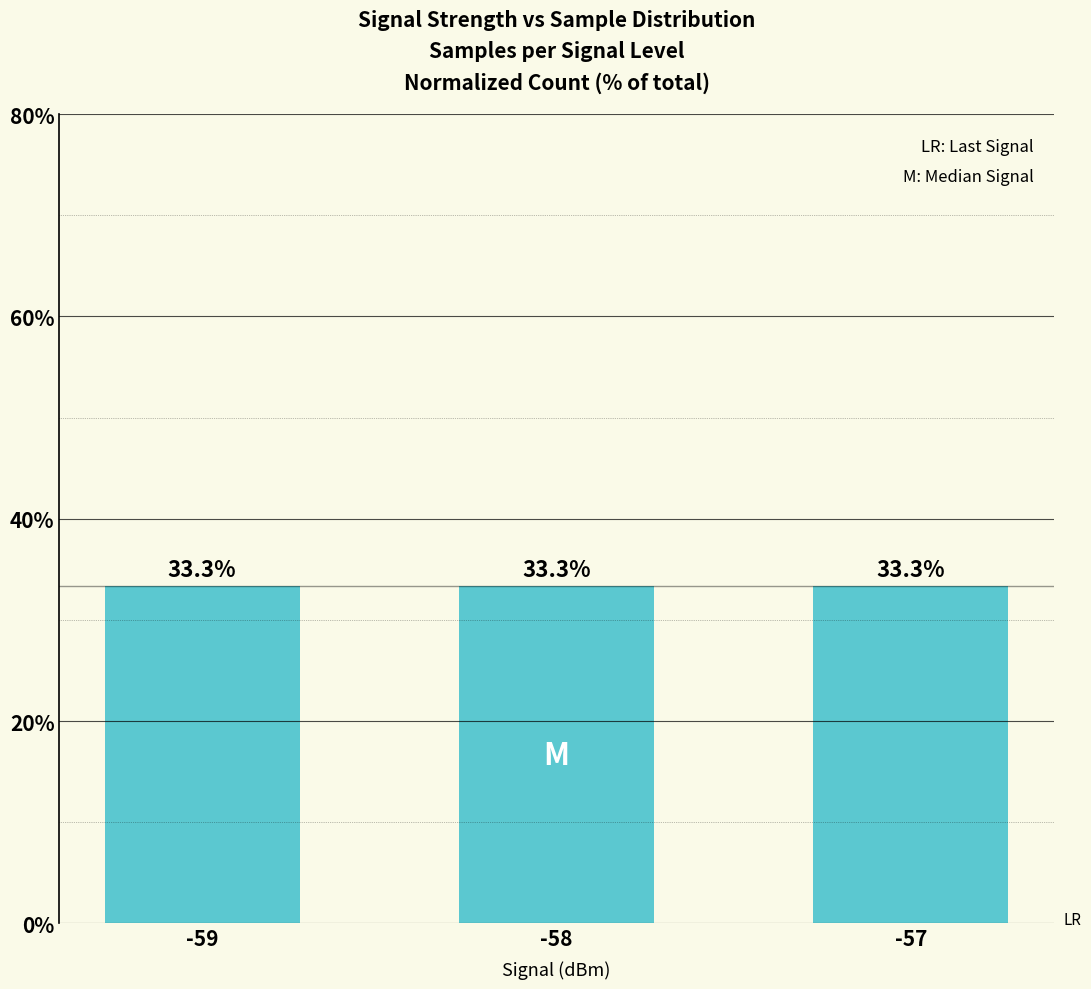

Reading left to right, extract all data points from this chart.

33.3	33.3	33.3